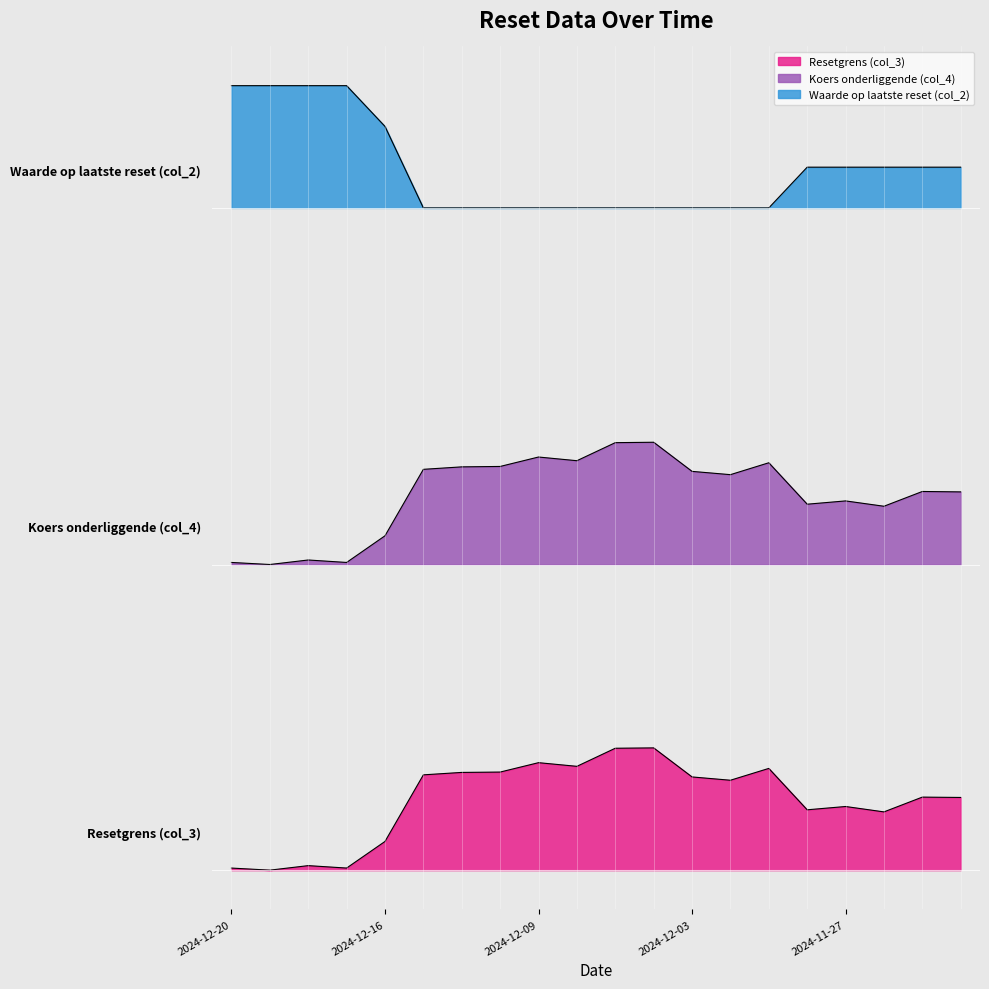

Reading left to right, list all the values displayed in this chart.

Resetgrens (col_3): 2024-12-20=0.0	2024-12-19=0.0	2024-12-18=0.0	2024-12-17=0.0	2024-12-16=0.3	2024-12-12=0.9	2024-12-11=1.0	2024-12-10=1.0	2024-12-09=1.1	2024-12-06=1.0	2024-12-05=1.2	2024-12-04=1.2	2024-12-03=0.9	2024-12-02=0.9	2024-11-29=1.0	2024-11-28=0.6	2024-11-27=0.6	2024-11-26=0.6	2024-11-25=0.7	2024-11-22=0.7
Koers onderliggende (col_4): 2024-12-20=3.0	2024-12-19=3.0	2024-12-18=3.0	2024-12-17=3.0	2024-12-16=3.3	2024-12-12=3.9	2024-12-11=4.0	2024-12-10=4.0	2024-12-09=4.1	2024-12-06=4.0	2024-12-05=4.2	2024-12-04=4.2	2024-12-03=3.9	2024-12-02=3.9	2024-11-29=4.0	2024-11-28=3.6	2024-11-27=3.6	2024-11-26=3.6	2024-11-25=3.7	2024-11-22=3.7
Waarde op laatste reset (col_2): 2024-12-20=7.7	2024-12-19=7.7	2024-12-18=7.7	2024-12-17=7.7	2024-12-16=7.3	2024-12-12=6.5	2024-12-11=6.5	2024-12-10=6.5	2024-12-09=6.5	2024-12-06=6.5	2024-12-05=6.5	2024-12-04=6.5	2024-12-03=6.5	2024-12-02=6.5	2024-11-29=6.5	2024-11-28=6.9	2024-11-27=6.9	2024-11-26=6.9	2024-11-25=6.9	2024-11-22=6.9